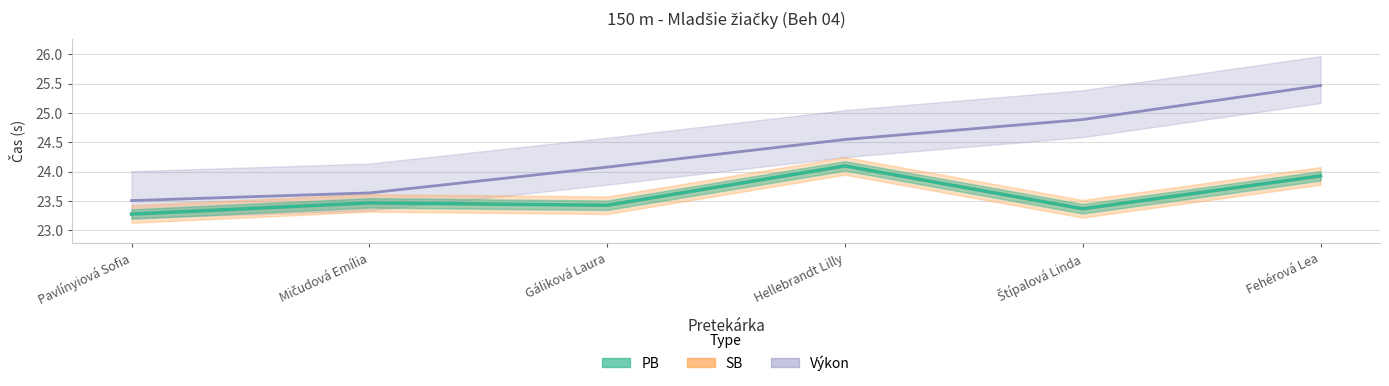

What position from the right is Gáliková Laura?

4